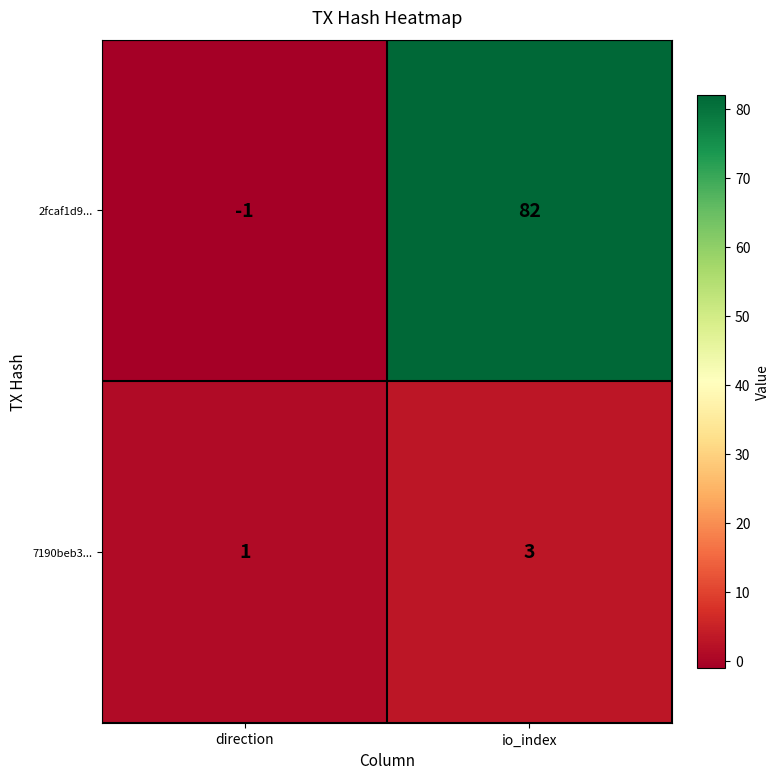

True or false: 2fcaf1d9... has a value of 82 at io_index.

True